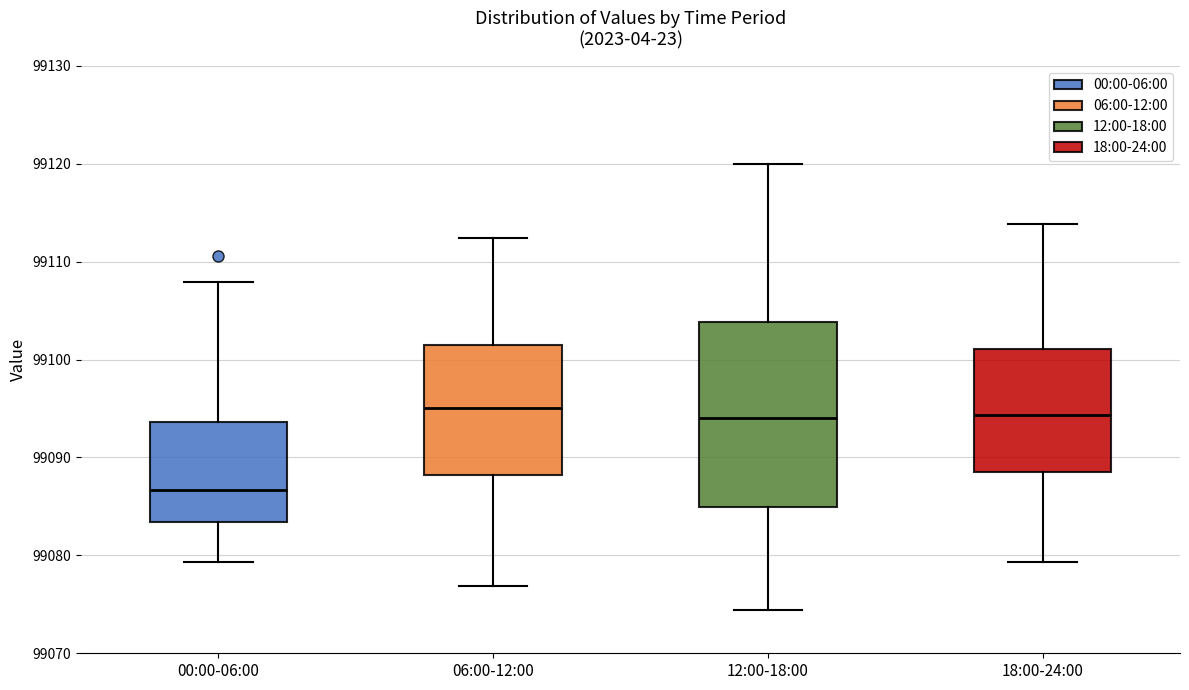

Reading left to right, read every box against the y-axis: the position of its median line, the range the box covers, and the ends of its whiskers. The values are not printed on the chart, so give them approximately, as read against the axis.

00:00-06:00: median 99087, box 99083 to 99094, whiskers 99079 to 99108
06:00-12:00: median 99095, box 99088 to 99101, whiskers 99077 to 99112
12:00-18:00: median 99094, box 99085 to 99104, whiskers 99074 to 99120
18:00-24:00: median 99094, box 99088 to 99101, whiskers 99079 to 99114